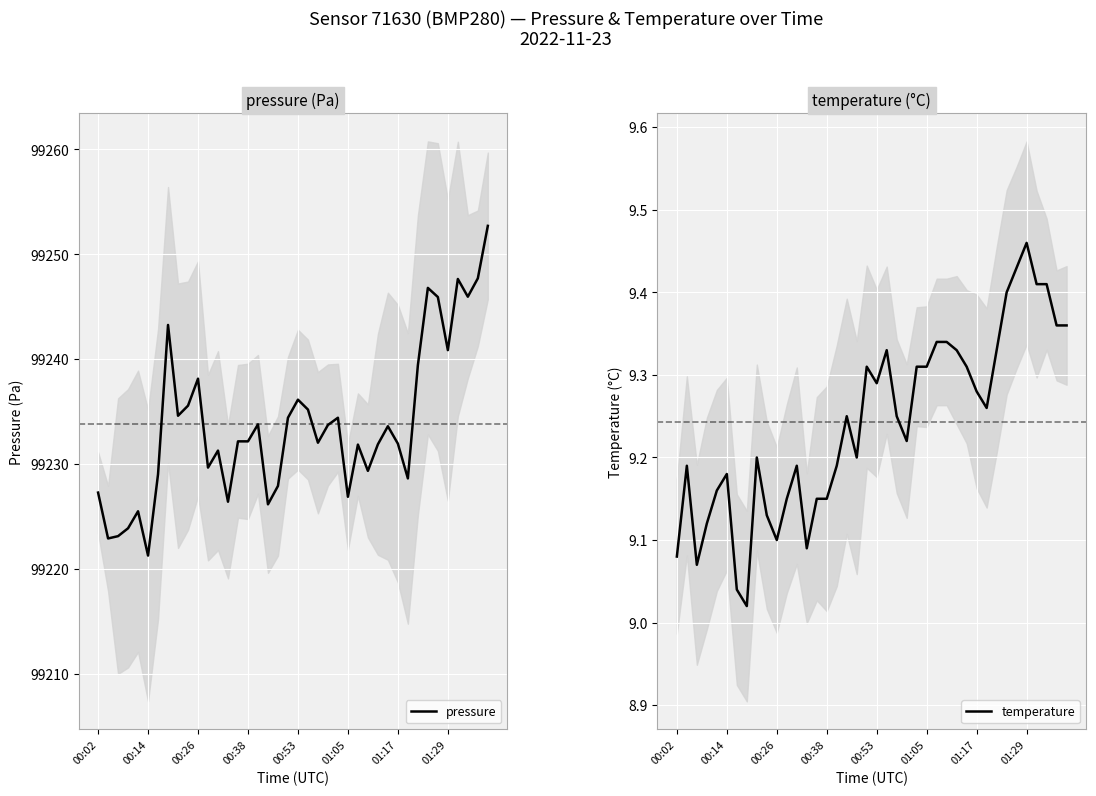

What is the value of the pressure point at the 29th from the left?

99231.9